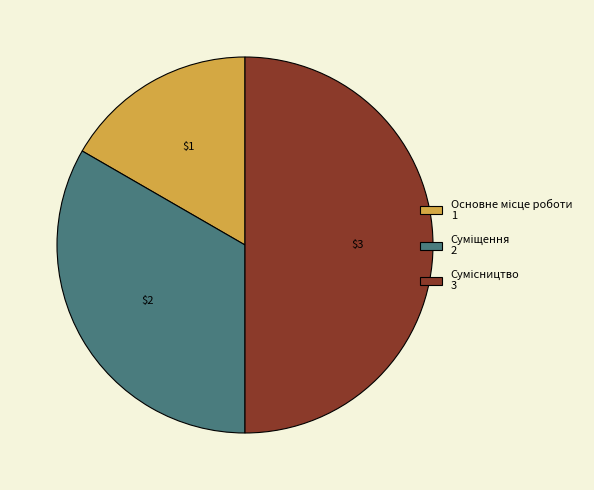

True or false: Основне місце роботи accounts for 17% of the total.

True